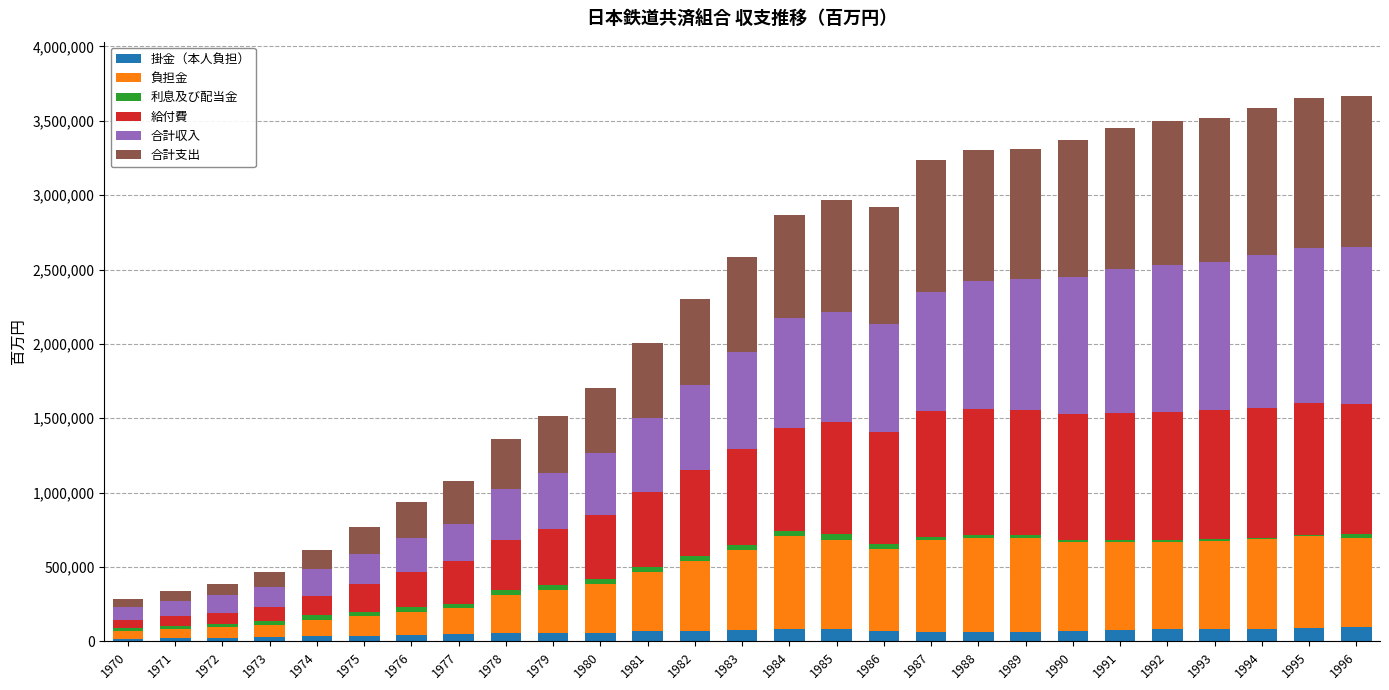

What is the highest value of the 掛金（本人負担） series?

94133